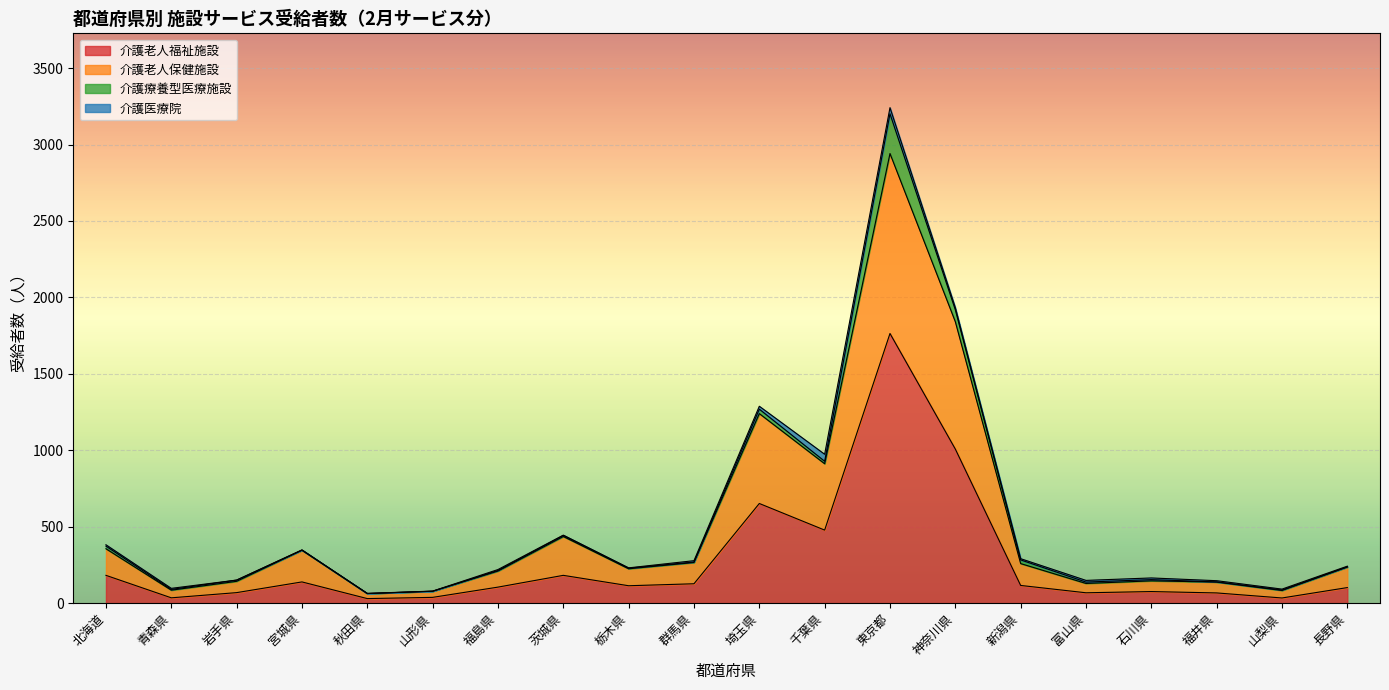

Which has a higher value, 栃木県 or 福島県?

栃木県